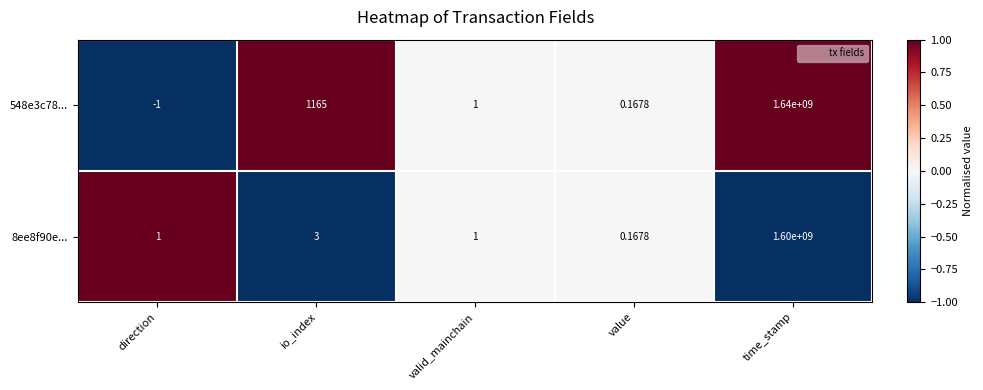

At which category does the chart reach its minimum across all series?

direction